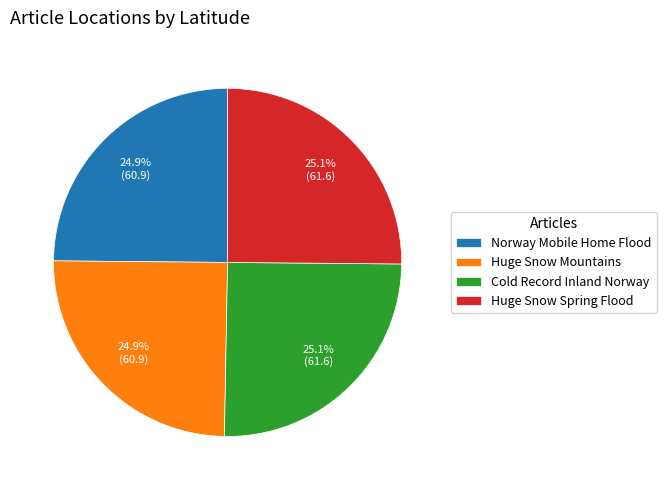

How many segments does this pie chart have?

4